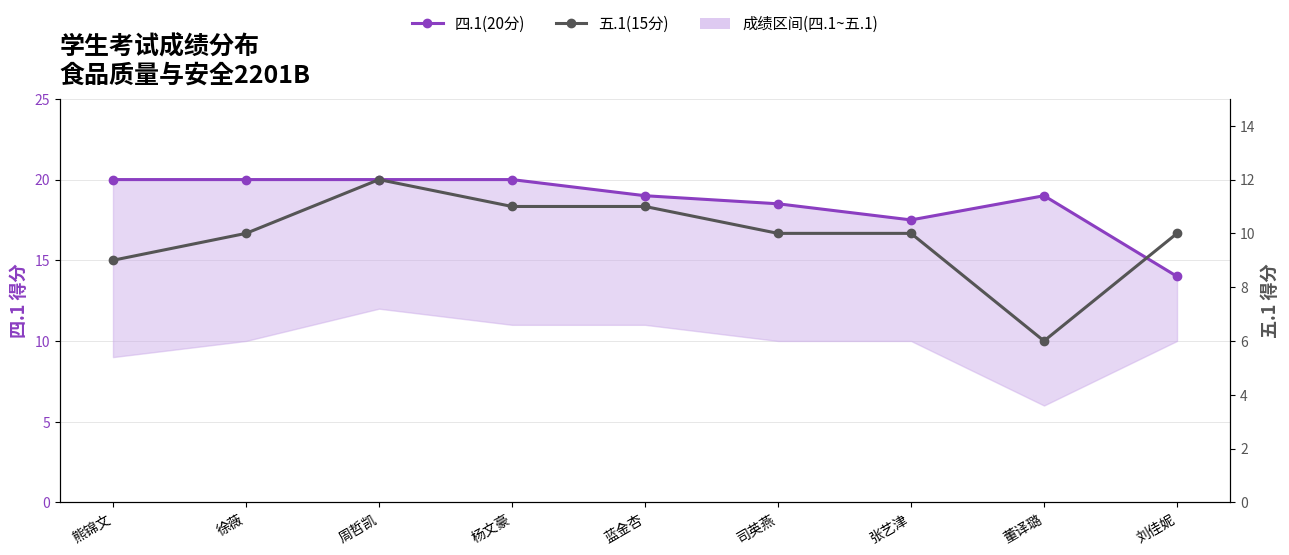

True or false: 五.1(15分) and 四.1(20分) cross at least once.

False